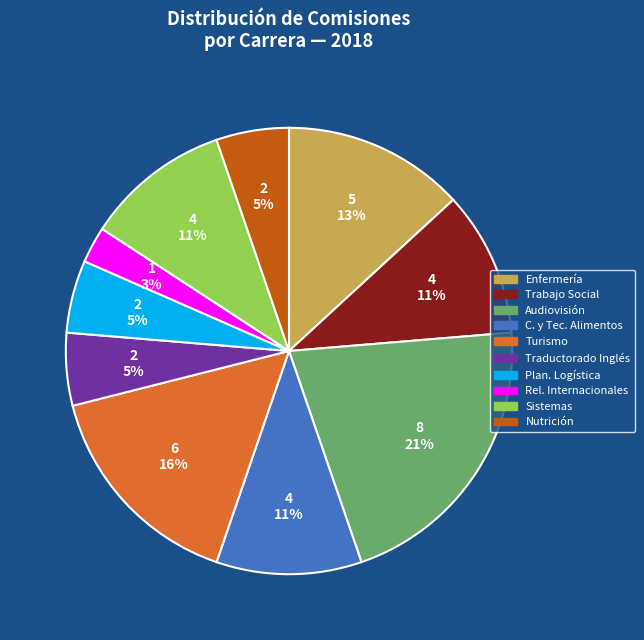

To the nearest percent, what is the average slice percentage?

10%